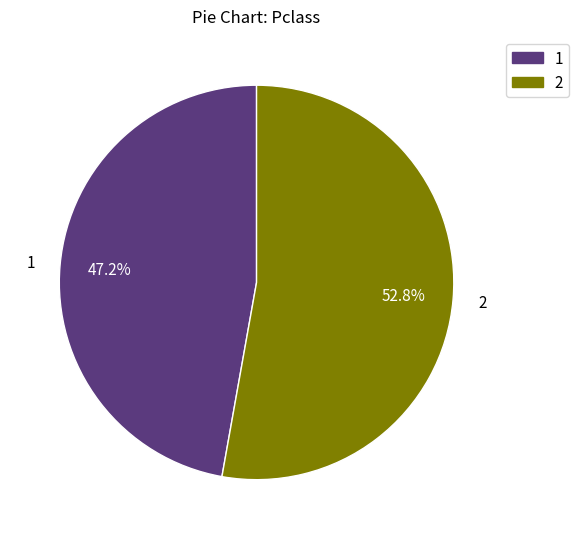

How many segments does this pie chart have?

2